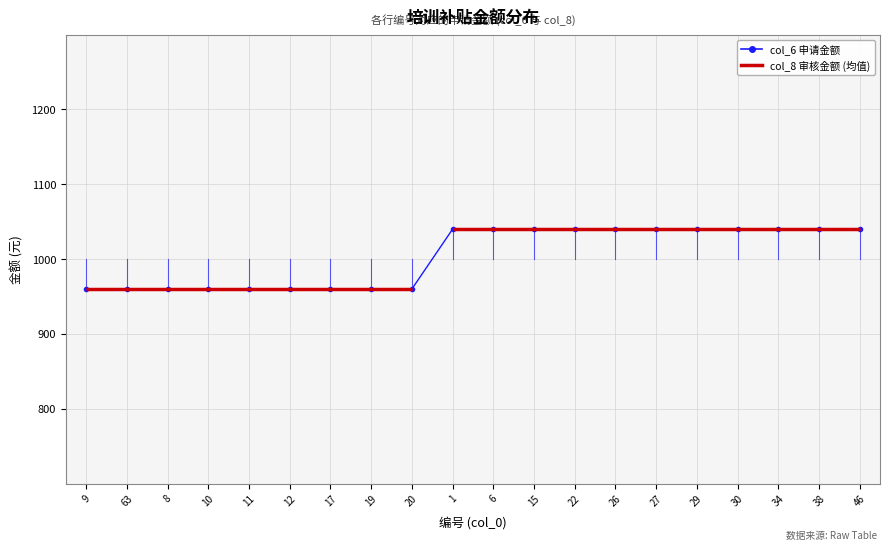

The chart shows a value of 0.1 at 6. True or false?

False